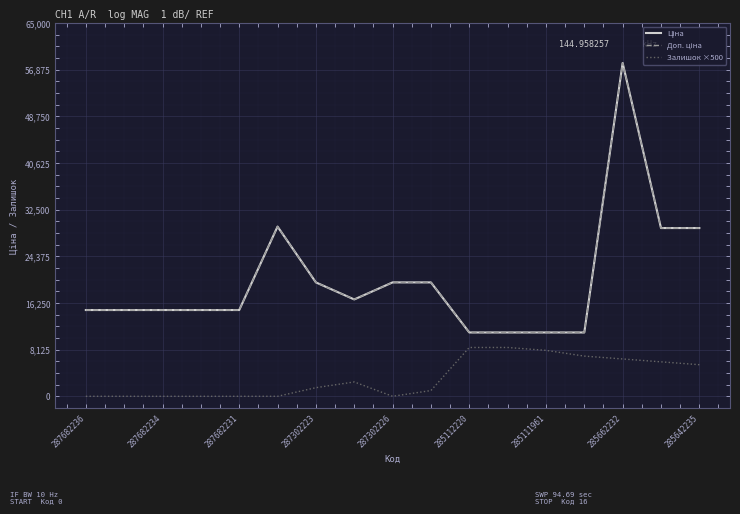

What is the average value of the Доп. ціна series?

20122.5